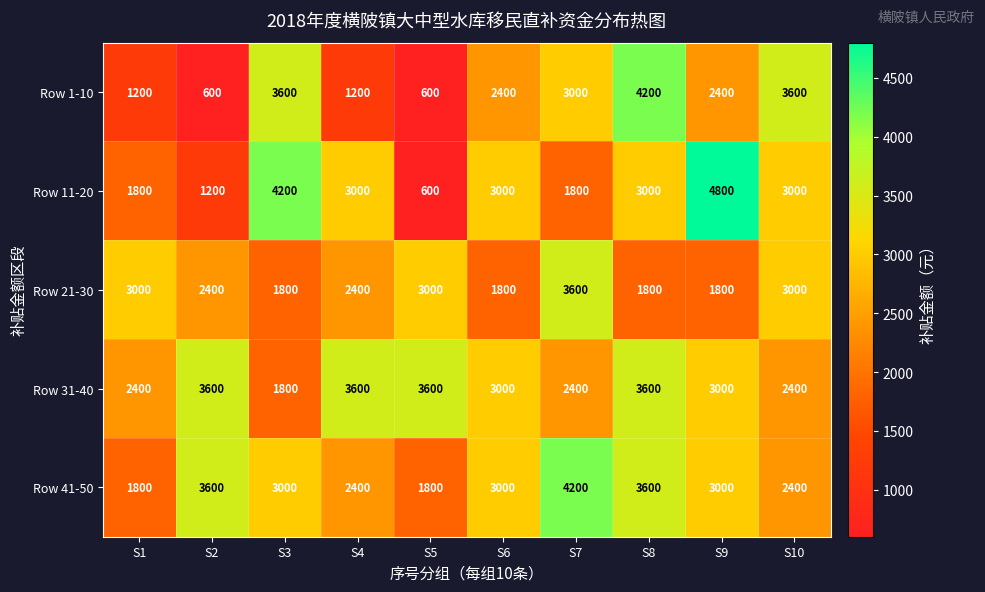

Where does the Row 41-50 series first go above 3000?

S2